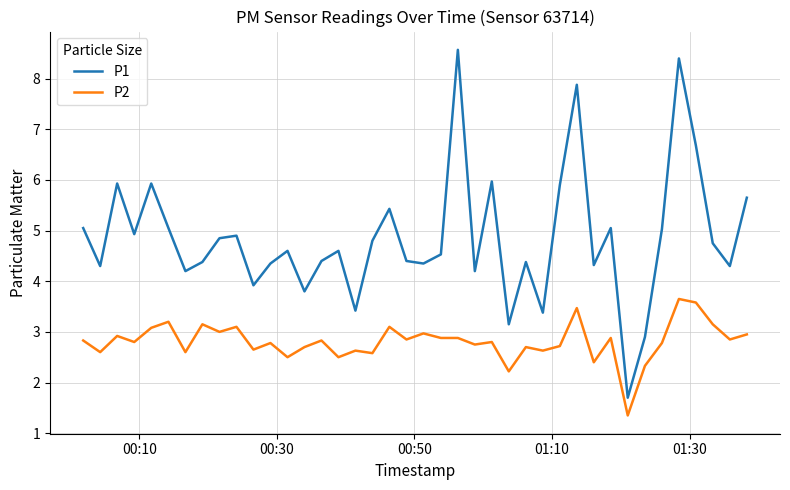

What is the smallest value displayed?

1.4